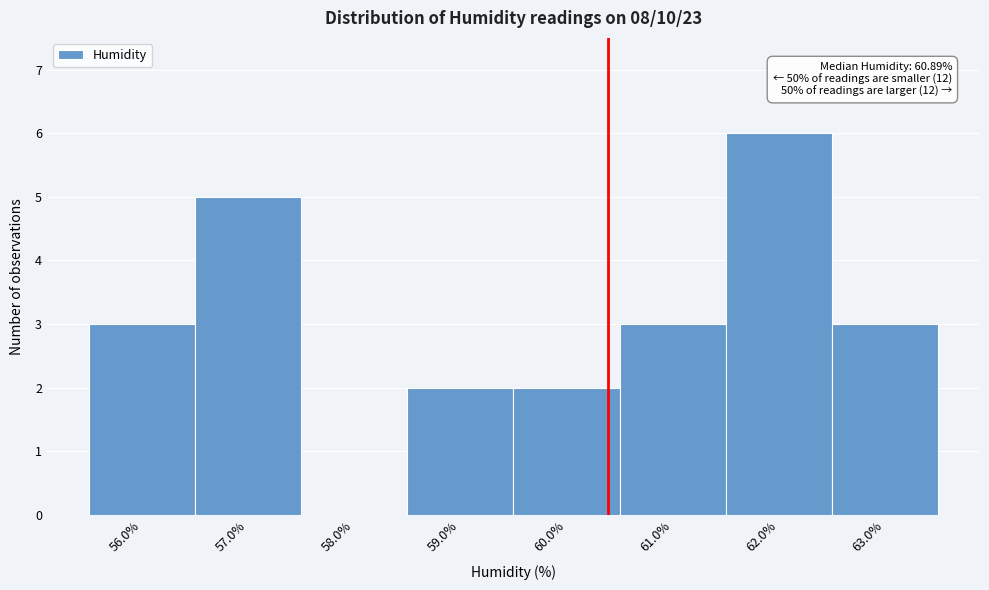

Reading left to right, extract all data points from this chart.

56.0%=3	57.0%=5	58.0%=0	59.0%=2	60.0%=2	61.0%=3	62.0%=6	63.0%=3